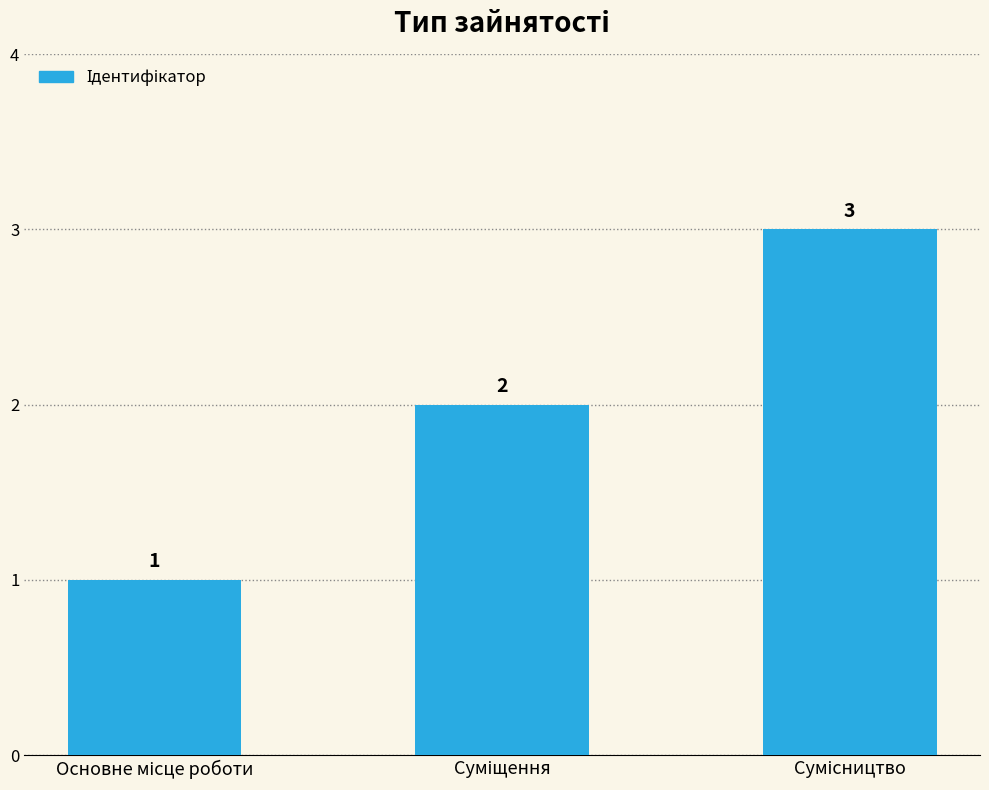

What is the value of the 1st bar from the left?

1